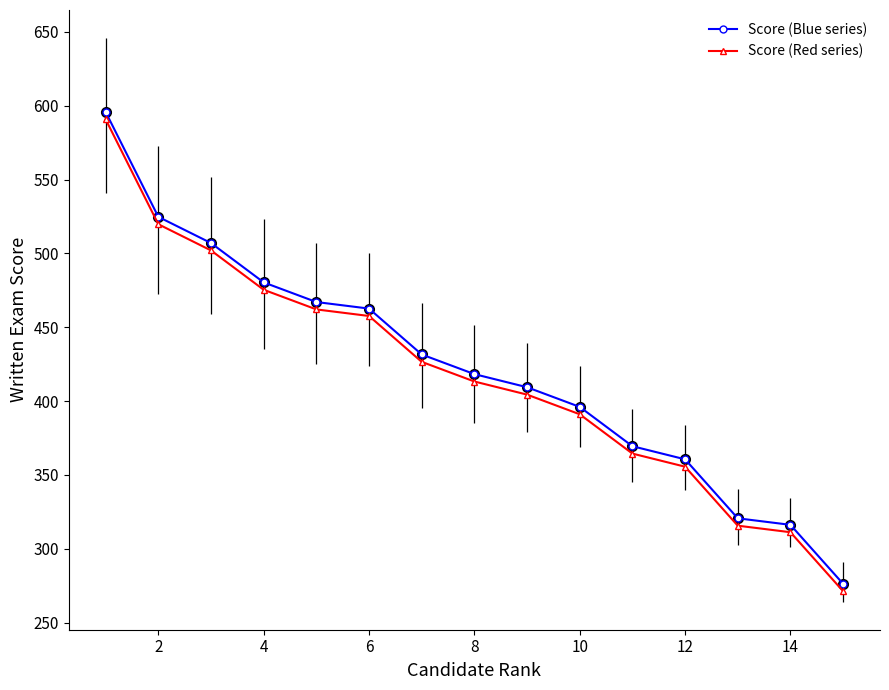

What is the value of the Score (Blue series) point at the 15th from the left?

418.3